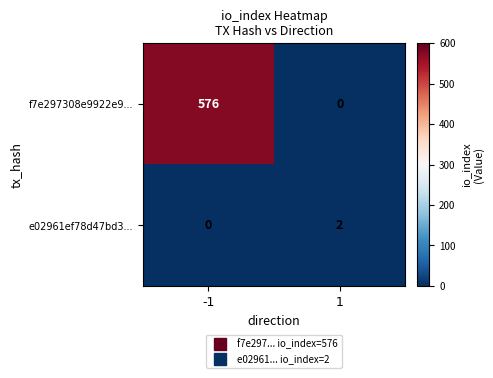

Which series has the largest total across all categories?

f7e297308e9922e9...